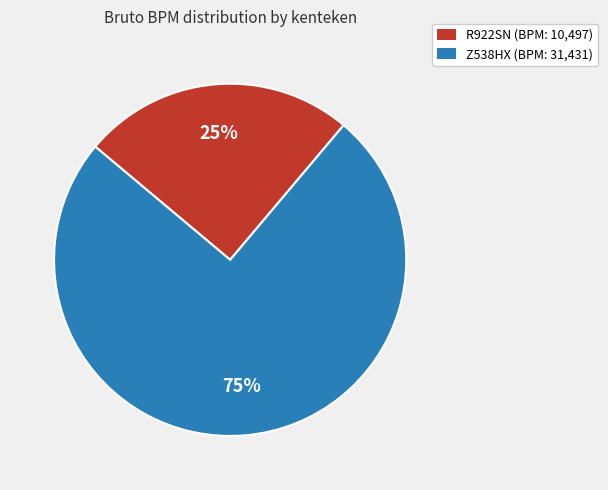

True or false: R922SN accounts for 25% of the total.

True